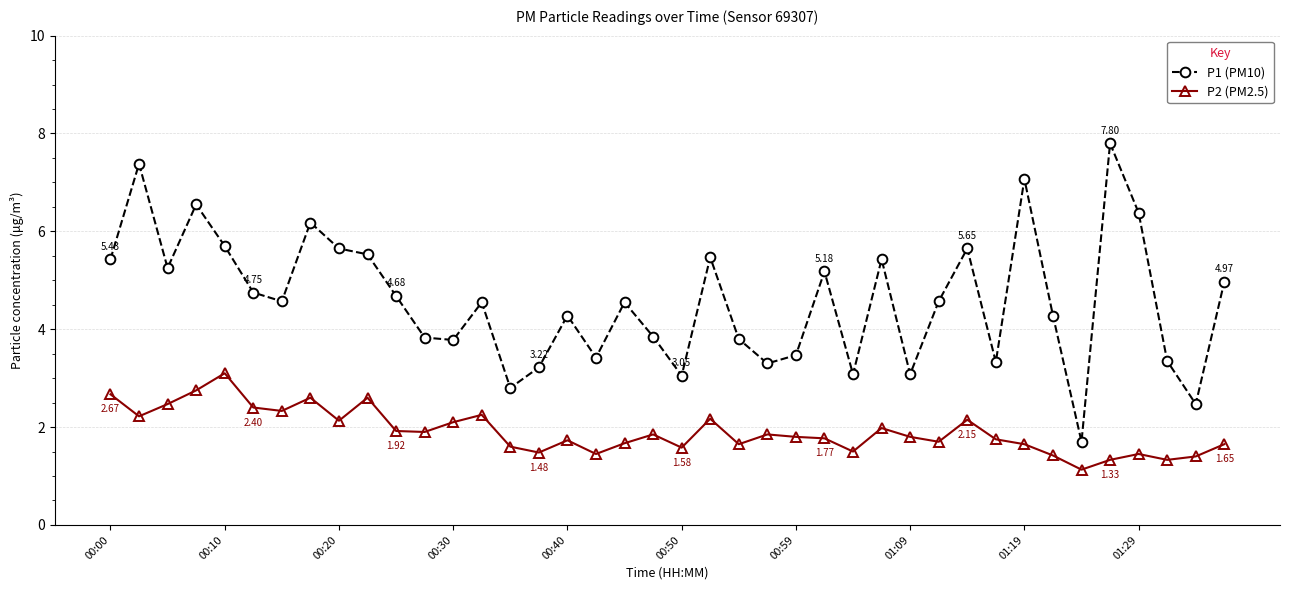

What is the difference between the second highest and minimum values in the P2 (PM2.5) series?

1.6